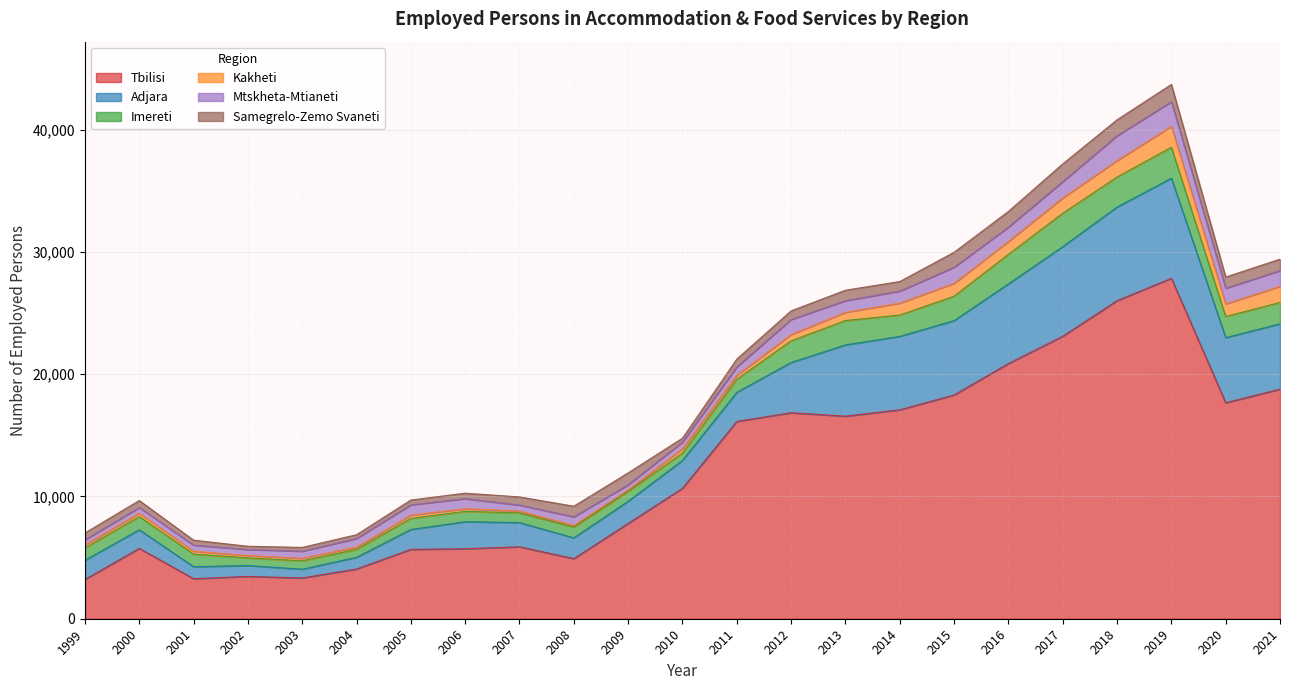

What is the sum of the Samegrelo-Zemo Svaneti values at 2014 and 1999?

1337